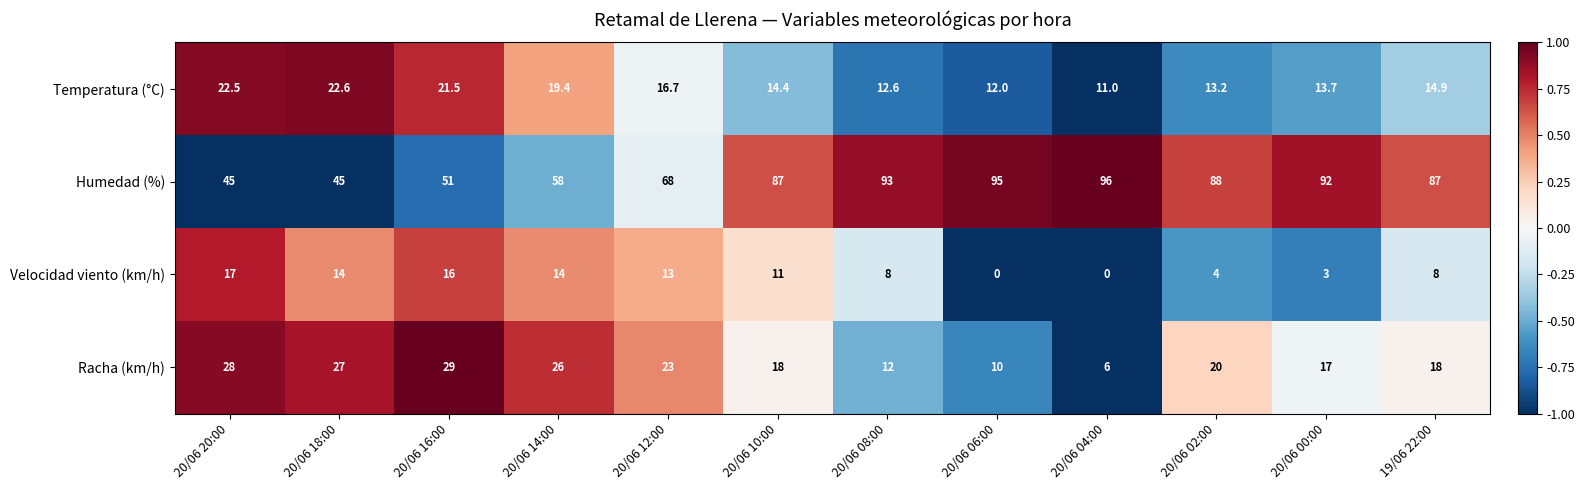

Is it true that Racha (km/h) equals 28.0 at 20/06 20:00?

True